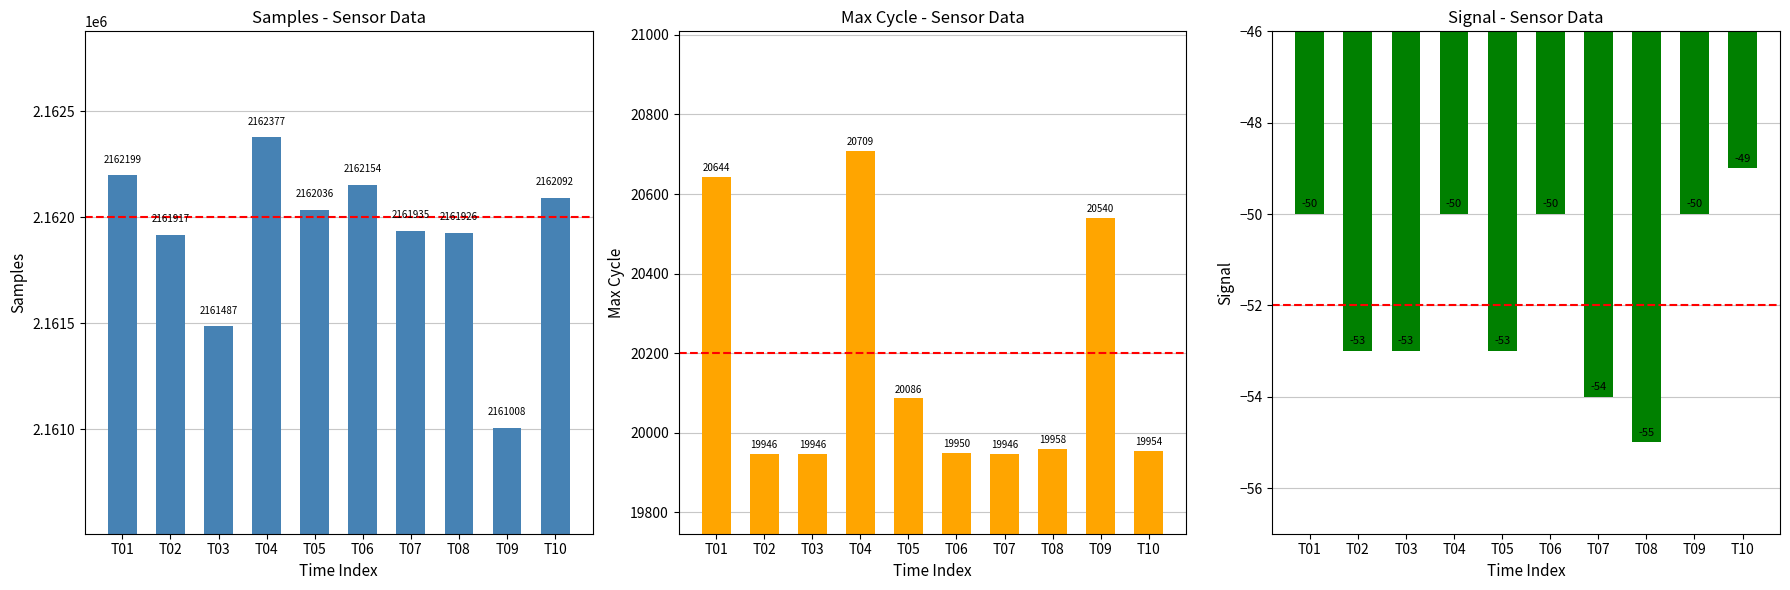

What value does the Signal series have at T03?

-53